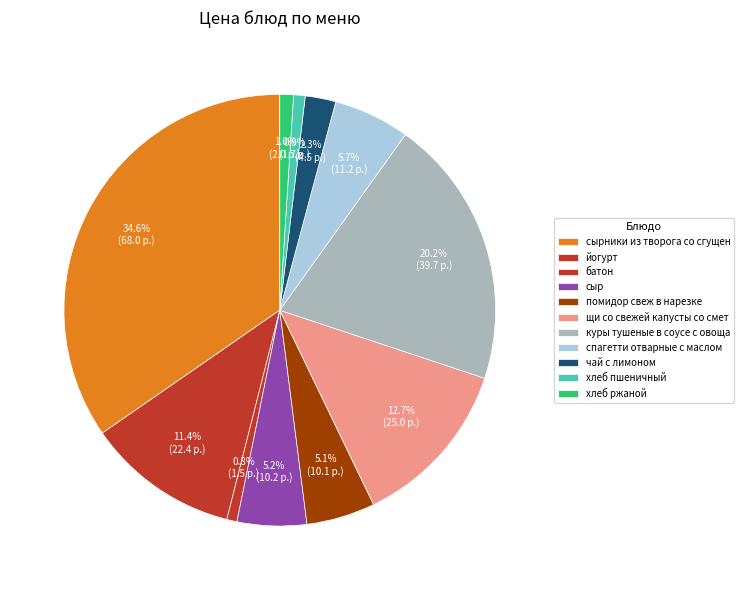

To the nearest percent, what portion does спагетти отварные с маслом represent?

6%